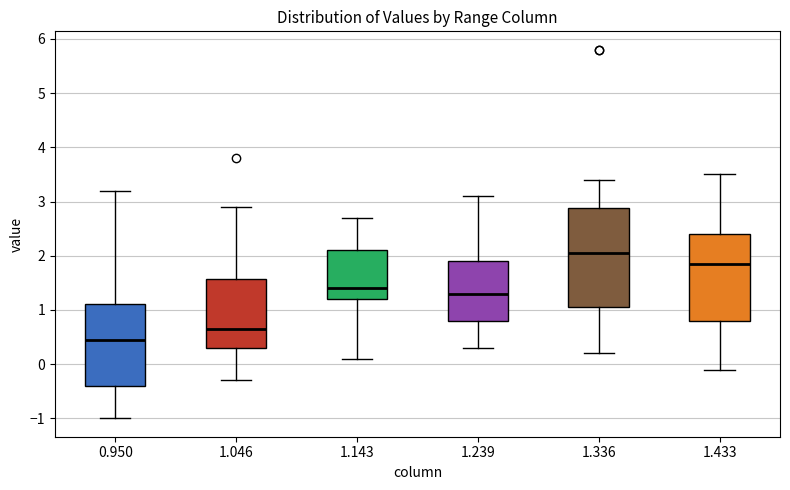

Which box has the highest median line?

1.336